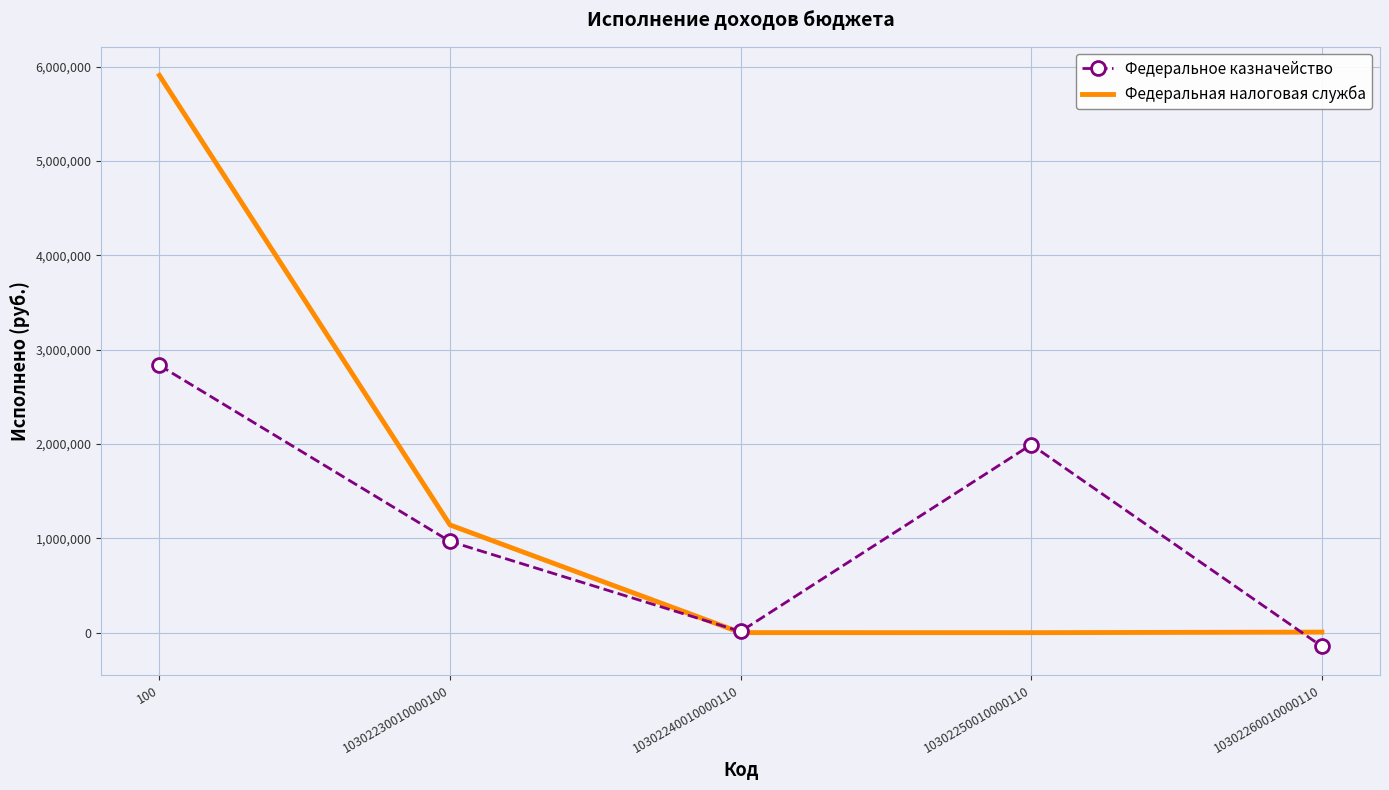

Rank the series by their maximum value, from highest to lowest.

Федеральная налоговая служба, Федеральное казначейство